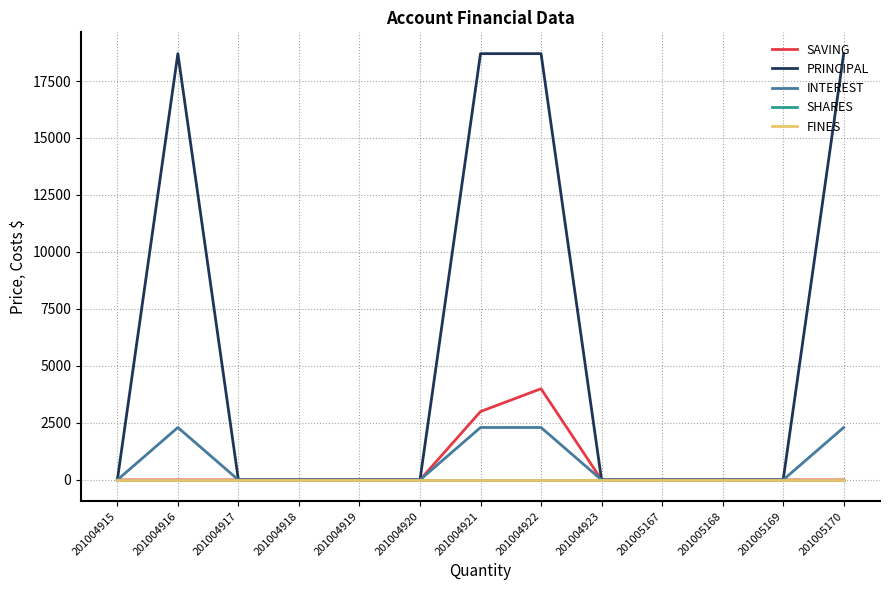

Reading left to right, what are all the values shown in this chart?

SAVING: 0	0	0	0	0	0	3000	4000	0	0	0	0	0
PRINCIPAL: 0	18700	0	0	0	0	18700	18700	0	0	0	0	18700
INTEREST: 0	2300	0	0	0	0	2300	2300	0	0	0	0	2300
SHARES: 0	0	0	0	0	0	0	0	0	0	0	0	0
FINES: 0	0	0	0	0	0	0	0	0	0	0	0	0